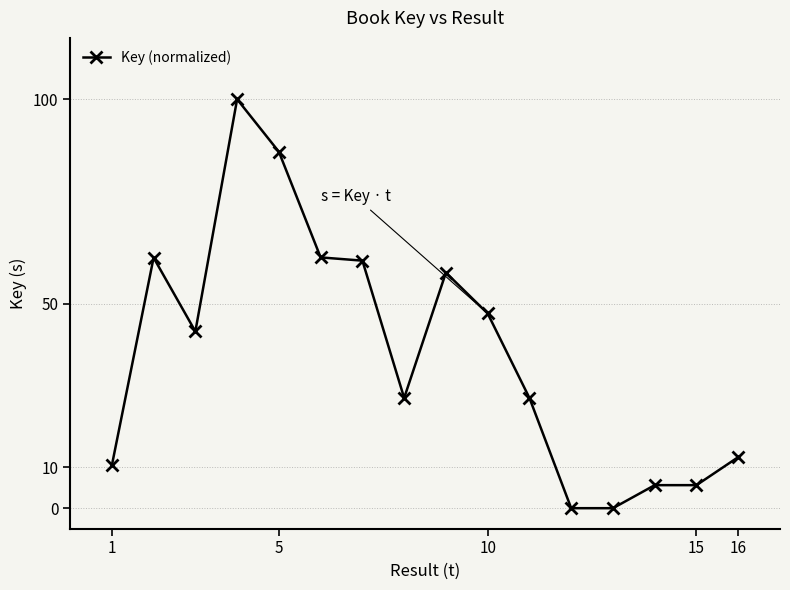

What is the value of the 10th point from the left?

47.6